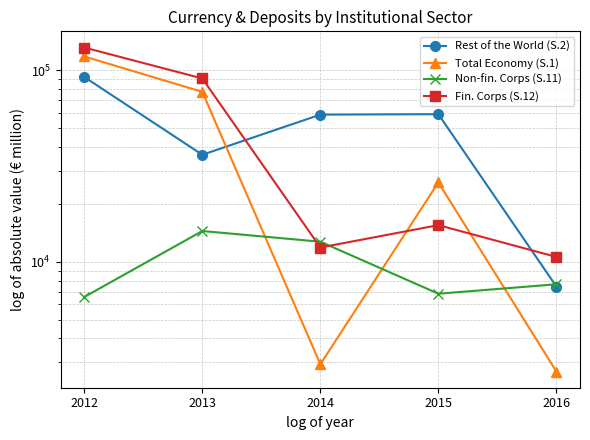

Which series has the widest spread of values?

Fin. Corps (S.12)